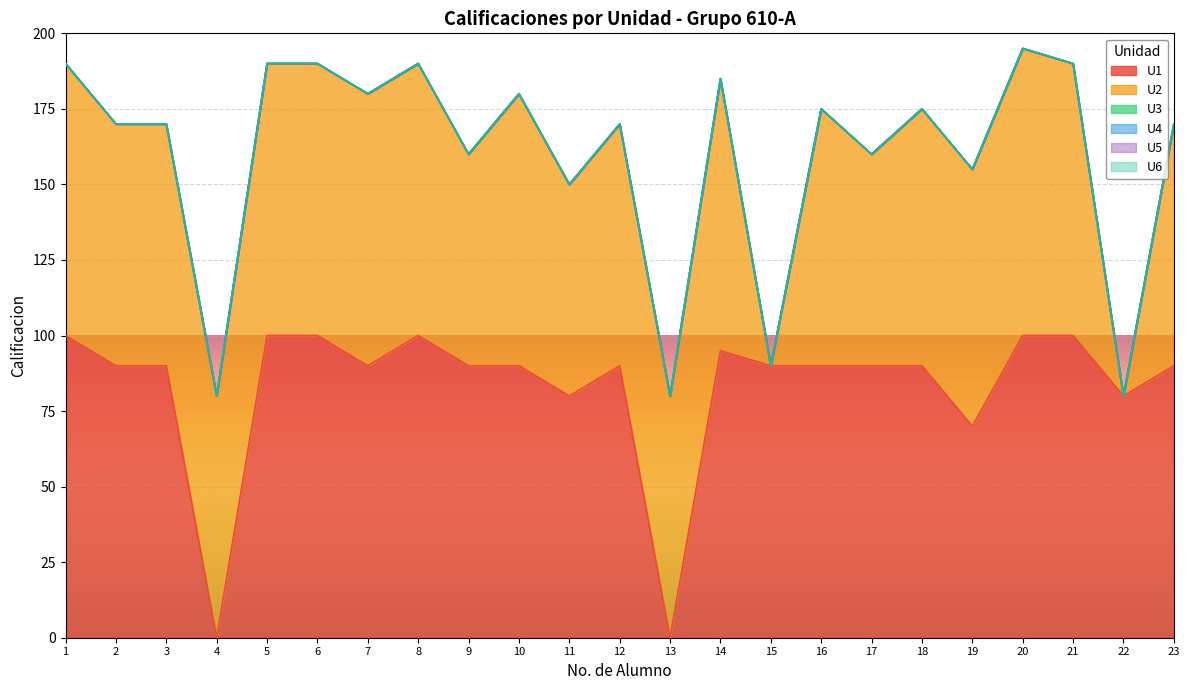

At how many categories does at least one series exceed 25?

23